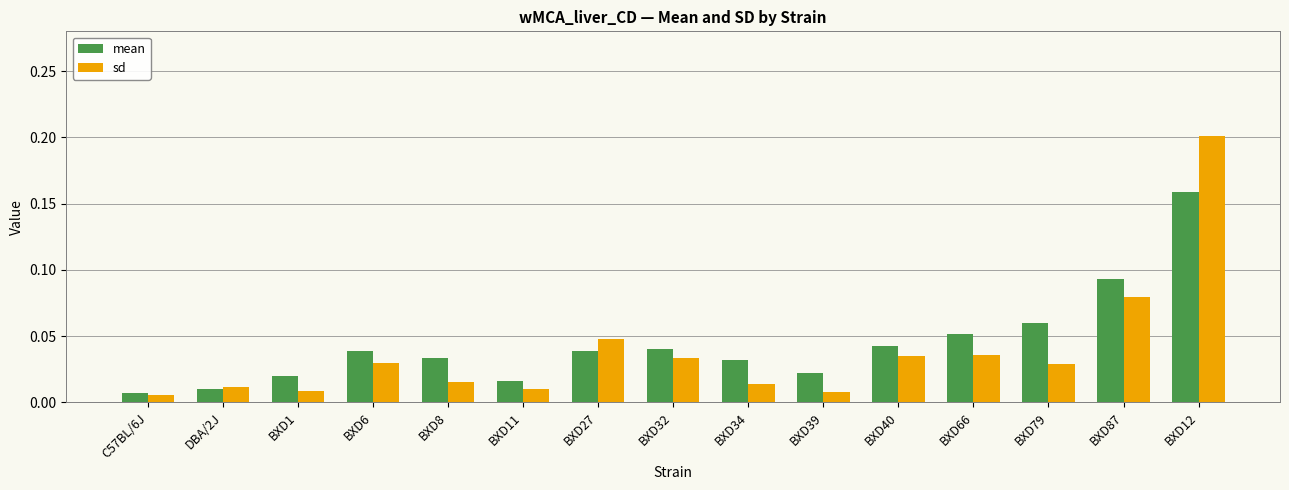

Rank the series at BXD39 from highest to lowest value.

mean, sd